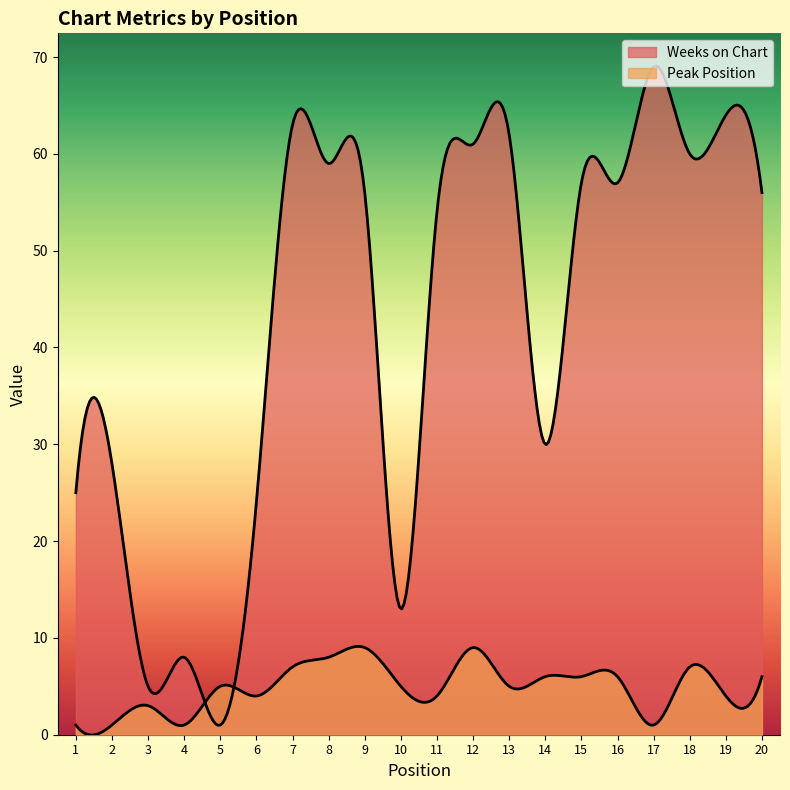

Reading left to right, what are all the values shown in this chart?

Weeks on Chart: 25	28	5	8	1	24	63	59	56	13	54	61	62	30	57	57	69	60	64	56
Peak Position: 1	1	3	1	5	4	7	8	9	5	4	9	5	6	6	6	1	7	4	6